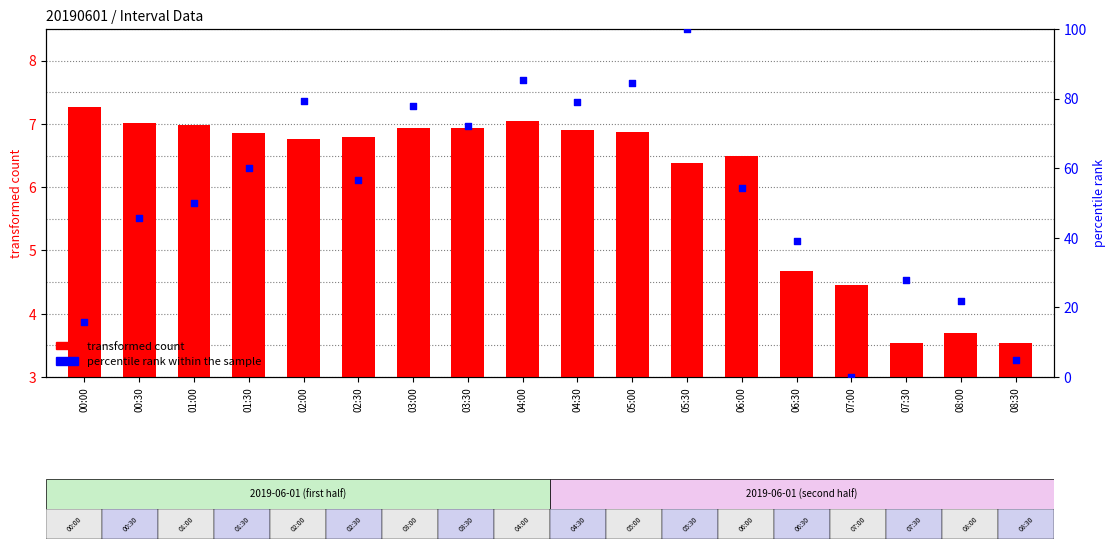

What is the total value across all series at 01:30?

66.8